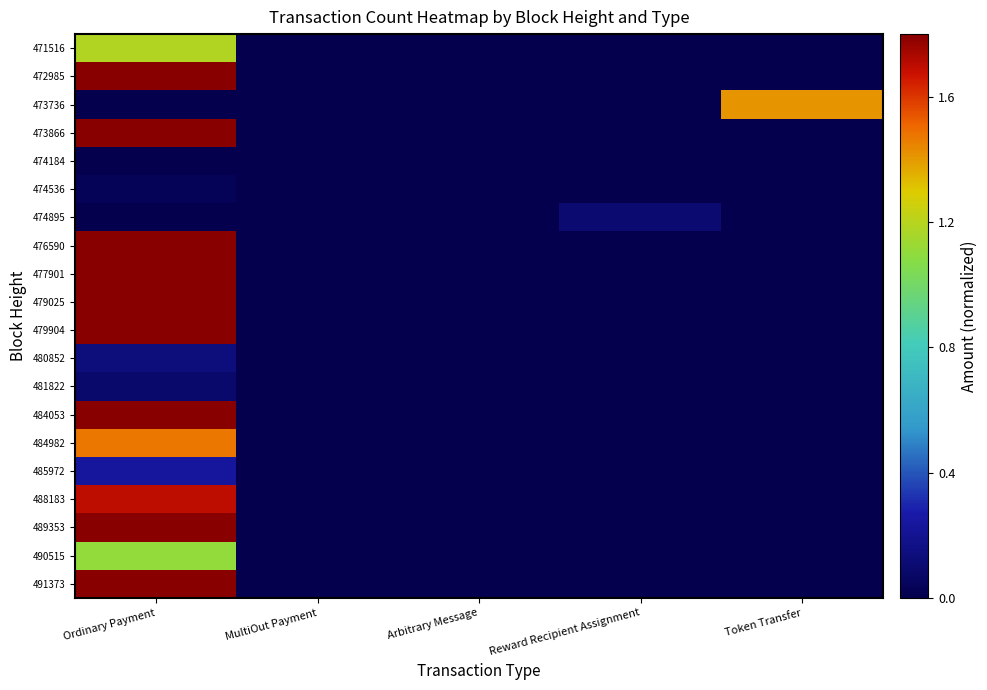

Which series changed the most between Ordinary Payment and Arbitrary Message?

489353